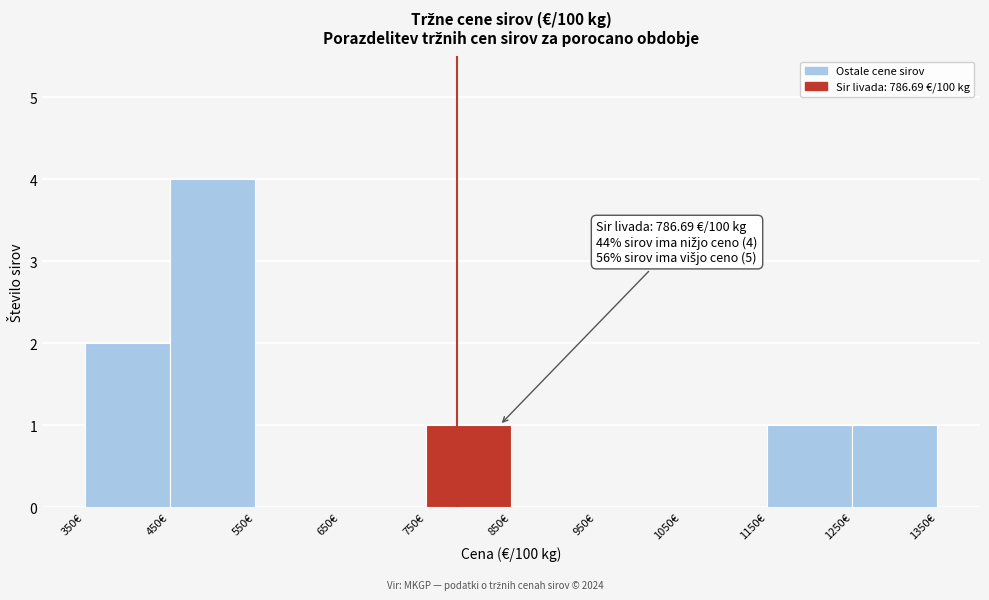

Which range on the x-axis has the tallest bar?

450 to 550